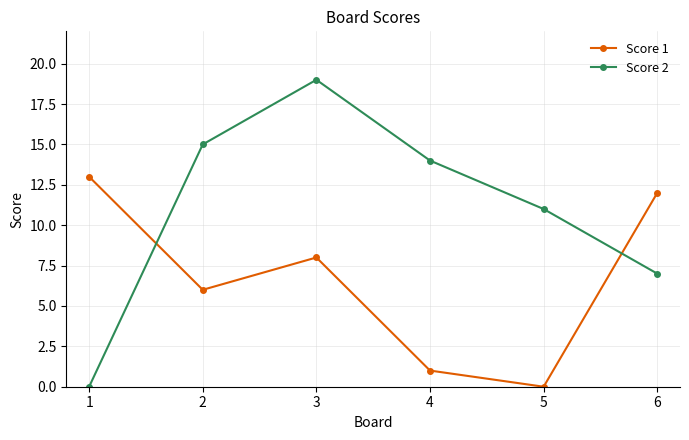

At how many categories does at least one series exceed 2?

6